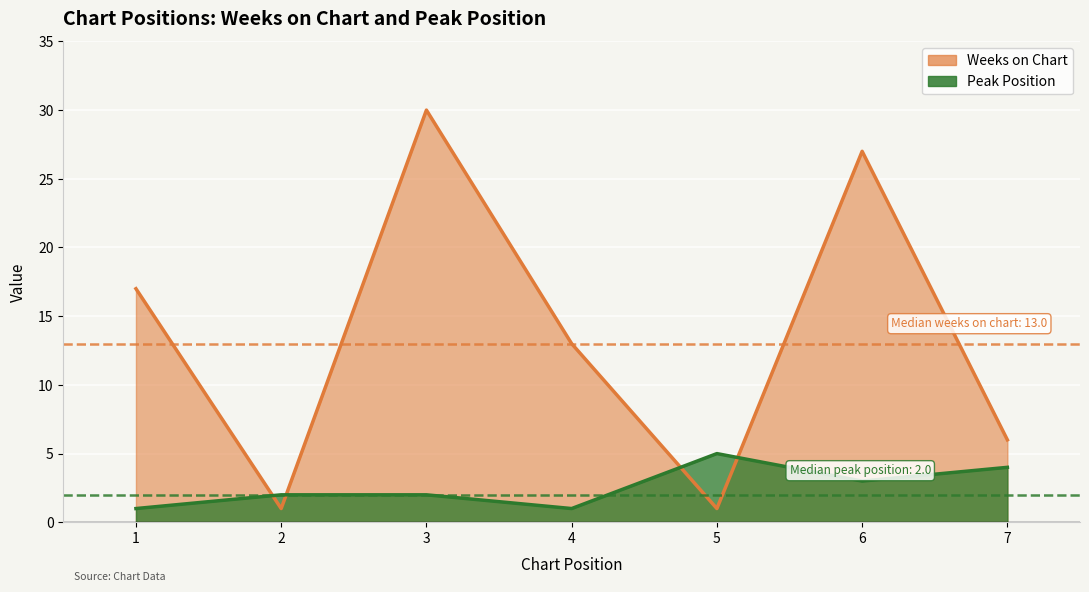

How many data points in Peak Position are above 2?

3